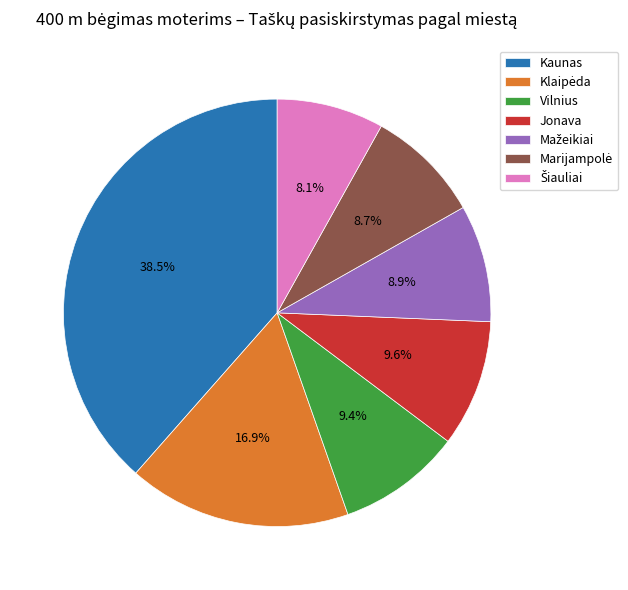

Is there any slice that represents more than half of the pie?

No